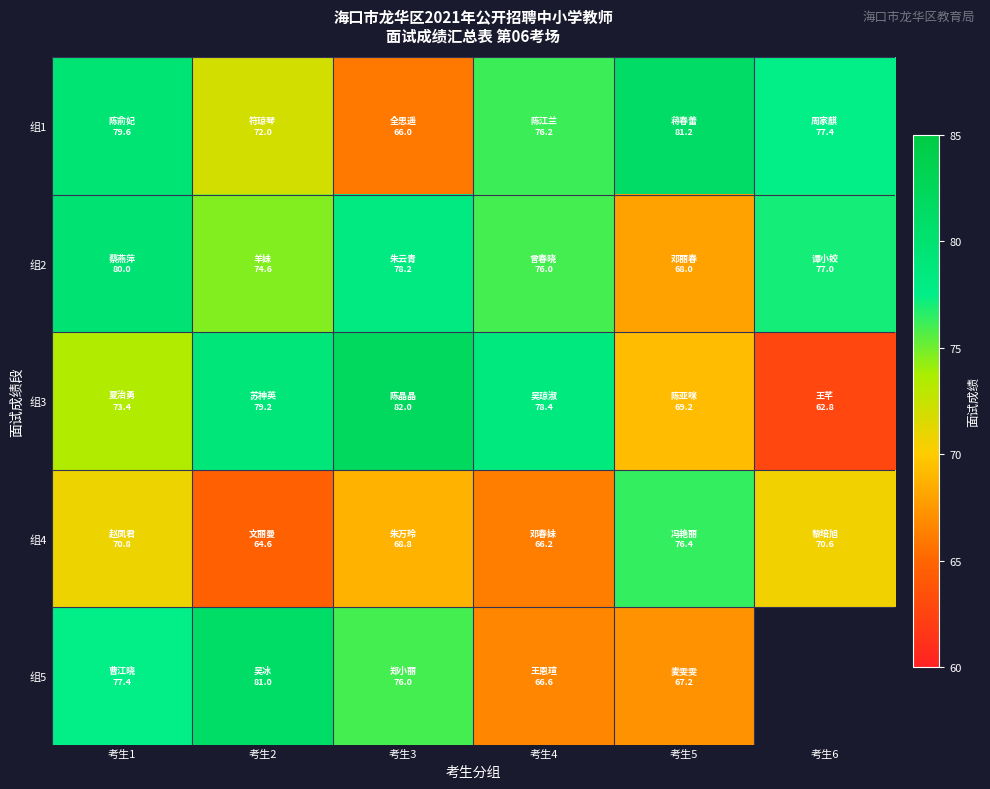

What is the difference between the 组5 values at 考生4 and 考生5?

0.6